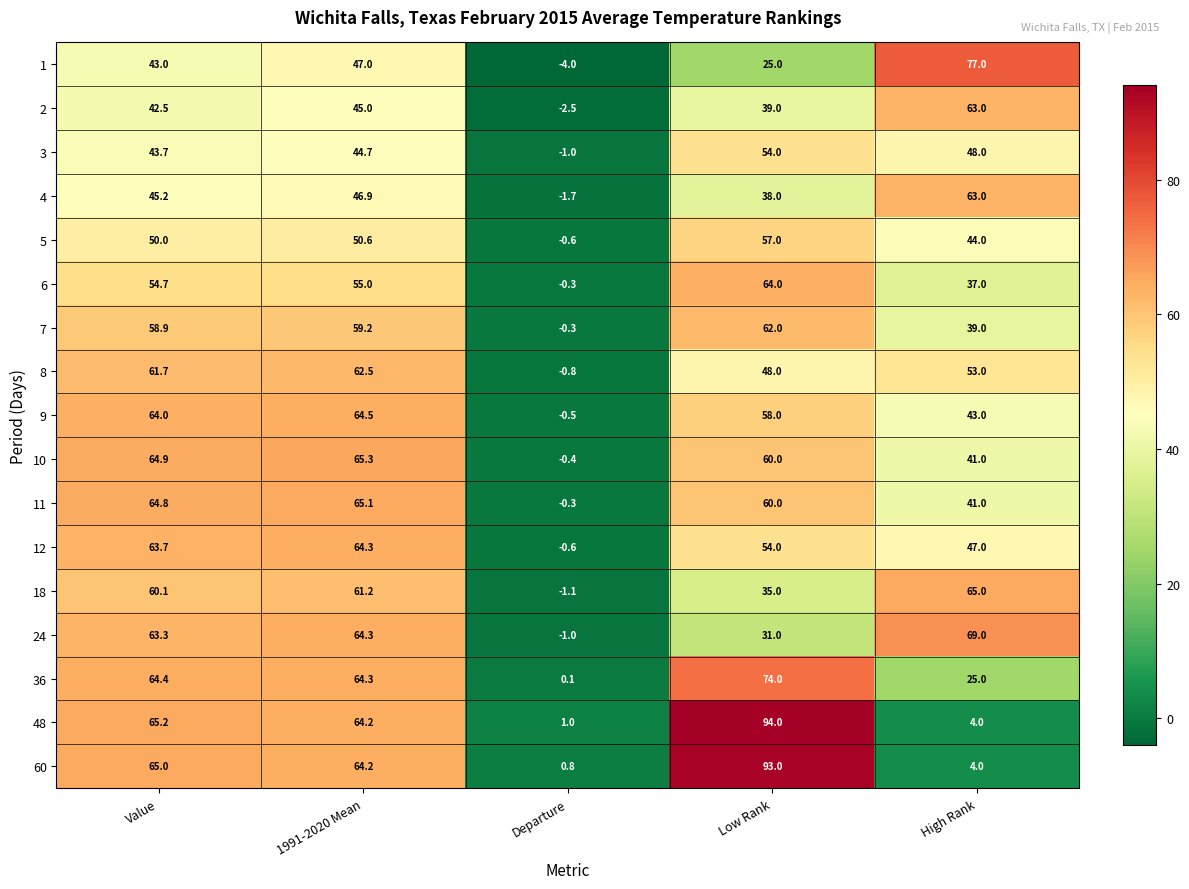

What is the spread (max minus min) of values at Low Rank?

69.0